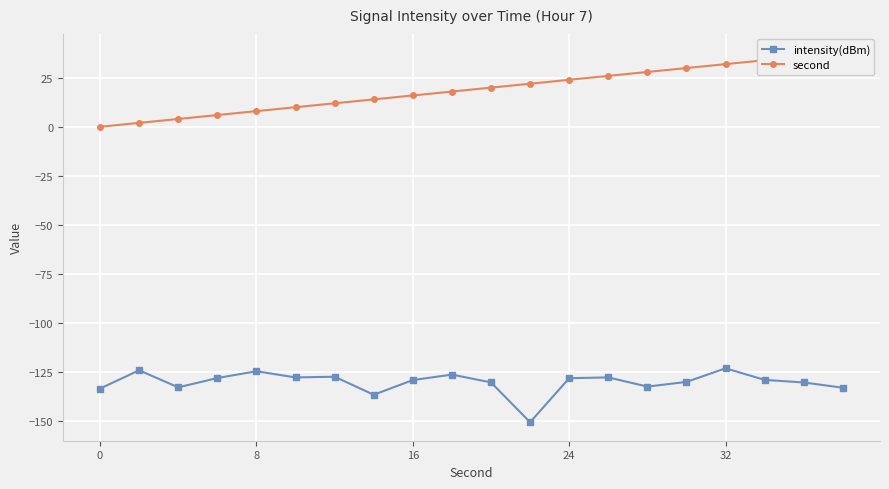

True or false: second has a value of 0.0 at 0.

True